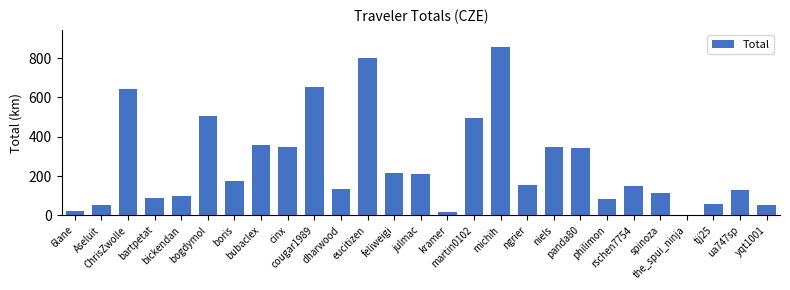

Is it true that the value at ChrisZwolle is 1074.6?

False